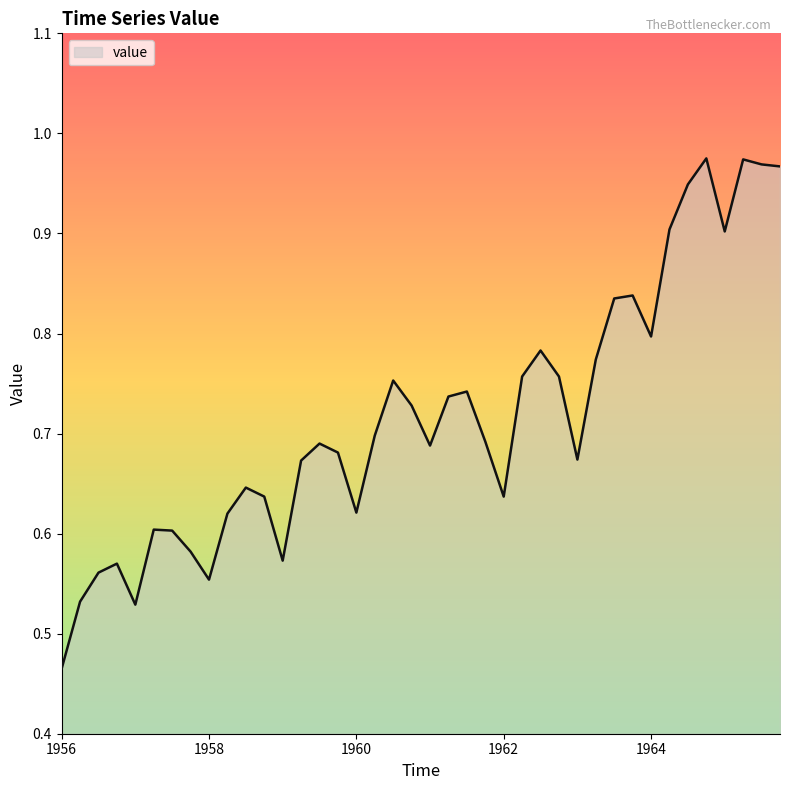

List the labels in order of value, smallest first.

1956.0, 1957.0, 1956.25, 1958.0, 1956.5, 1956.75, 1959.0, 1957.75, 1957.5, 1957.25, 1958.25, 1960.0, 1958.75, 1962.0, 1958.5, 1959.25, 1963.0, 1959.75, 1961.0, 1959.5, 1961.75, 1960.25, 1960.75, 1961.25, 1961.5, 1960.5, 1962.25, 1962.75, 1963.25, 1962.5, 1964.0, 1963.5, 1963.75, 1965.0, 1964.25, 1964.5, 1965.75, 1965.5, 1965.25, 1964.75